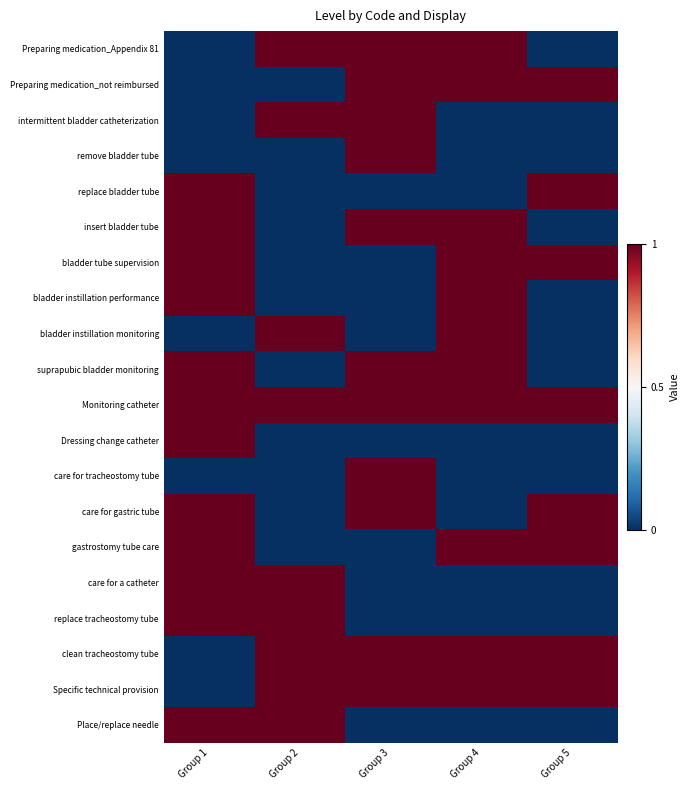

Between Group 3 and Group 1, which is larger?

Group 3